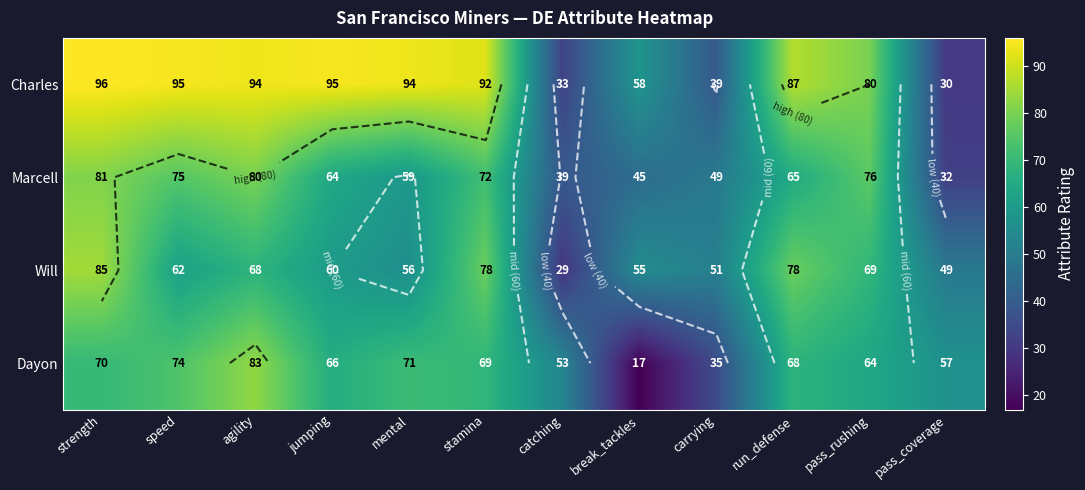

Between catching and strength, which is larger?

strength